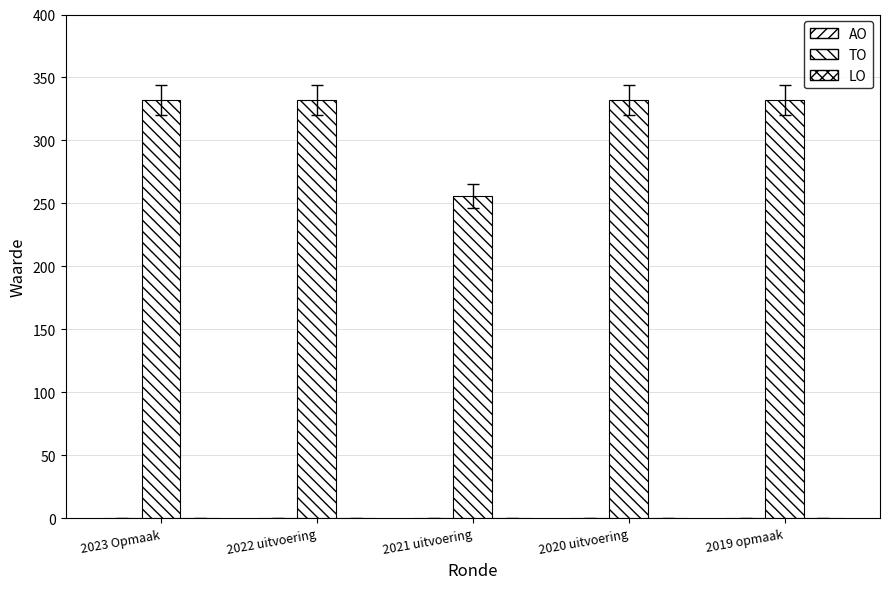

Are the bars horizontal?

No